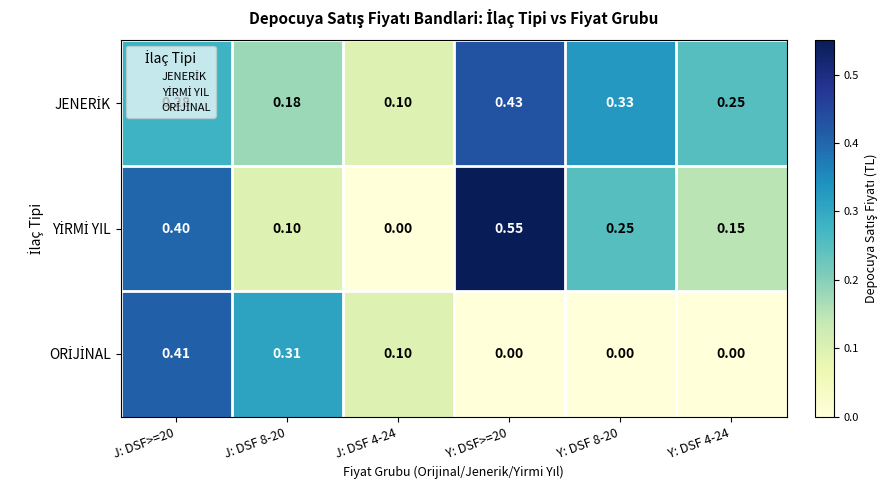

List the series in order of their overall mean, lowest first.

ORİJİNAL, YİRMİ YIL, JENERİK